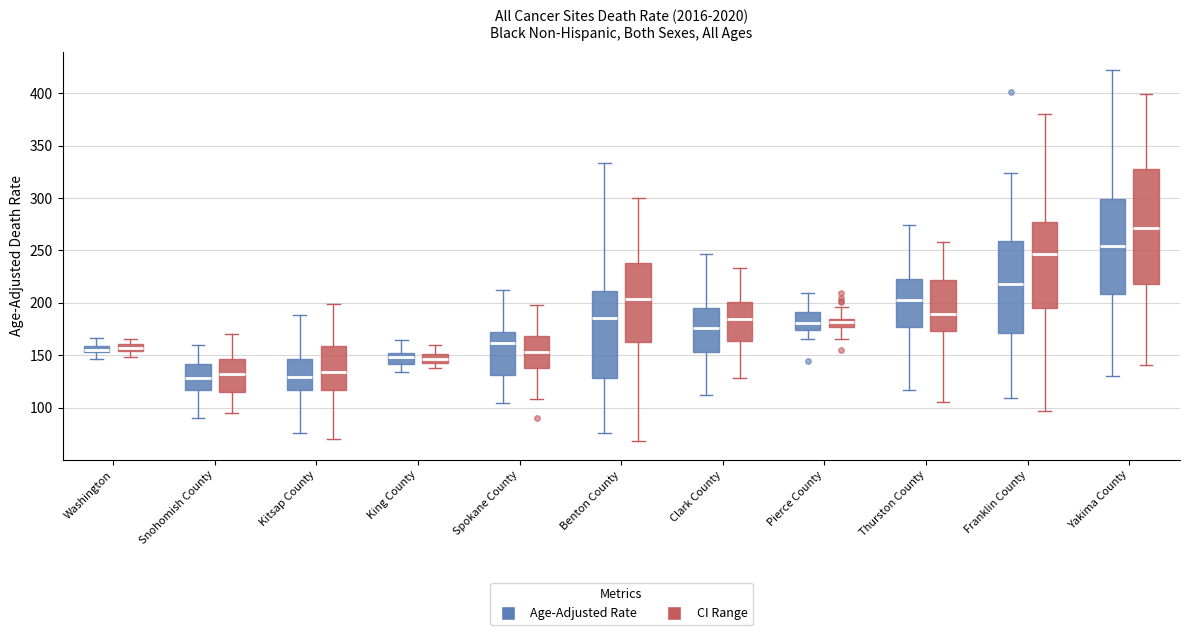

Where does the median line of the box for Snohomish County (CI Range) sit on the y-axis? The values are not printed on the chart, so give them approximately, as read against the axis.

130